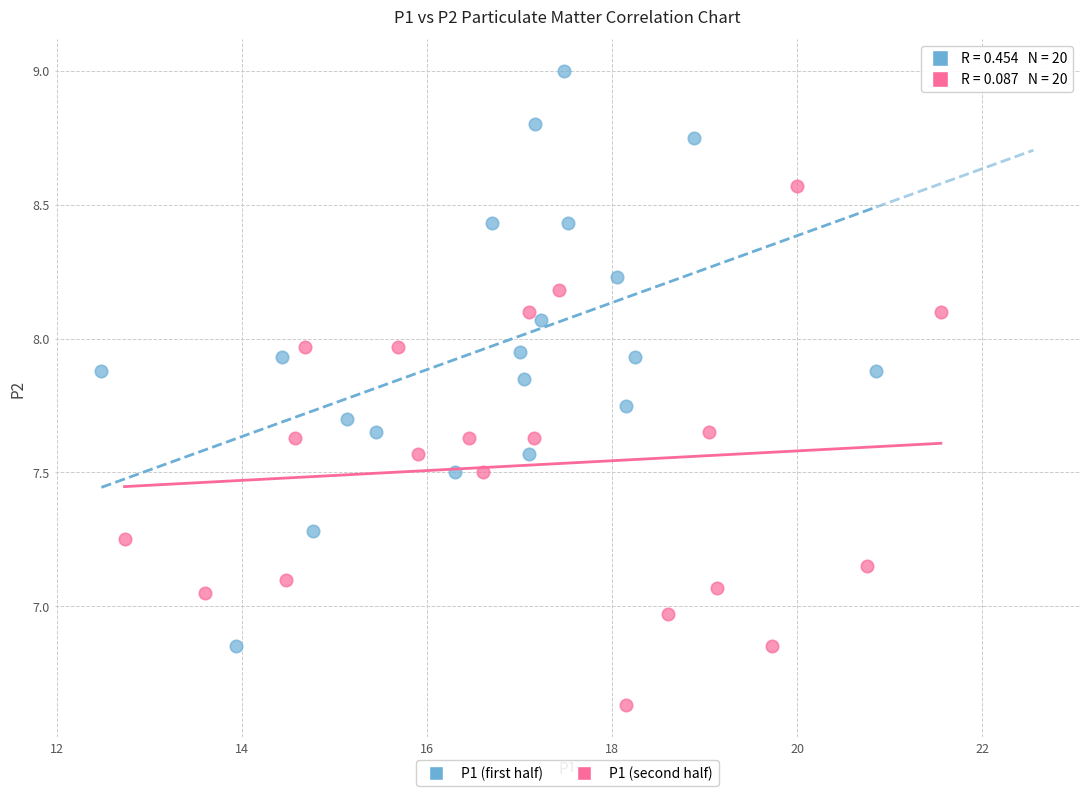

Which series contains the highest Y value?

P1 (first half)